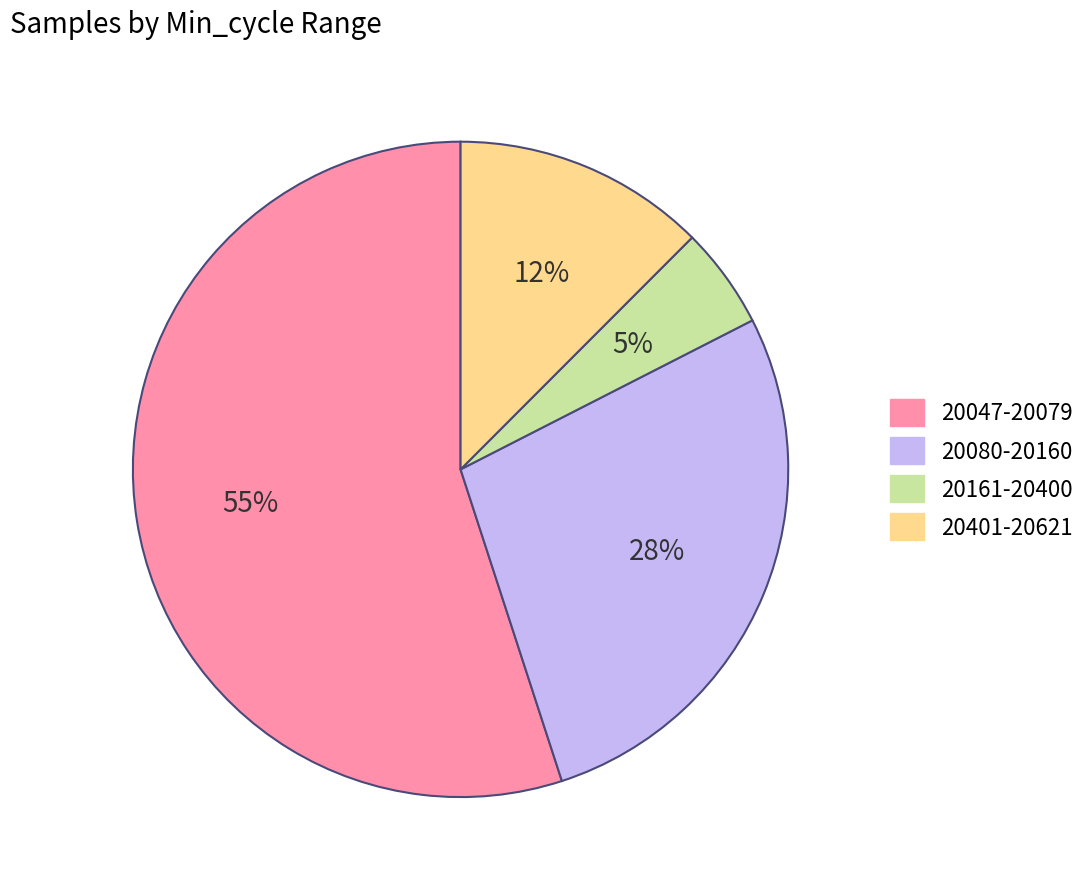

Which has a higher value, 20161-20400 or 20080-20160?

20080-20160